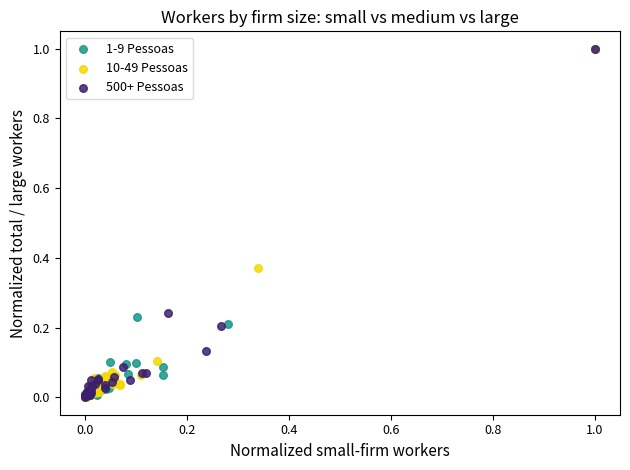

What are all the series names shown in the legend?

1-9 Pessoas, 10-49 Pessoas, 500+ Pessoas